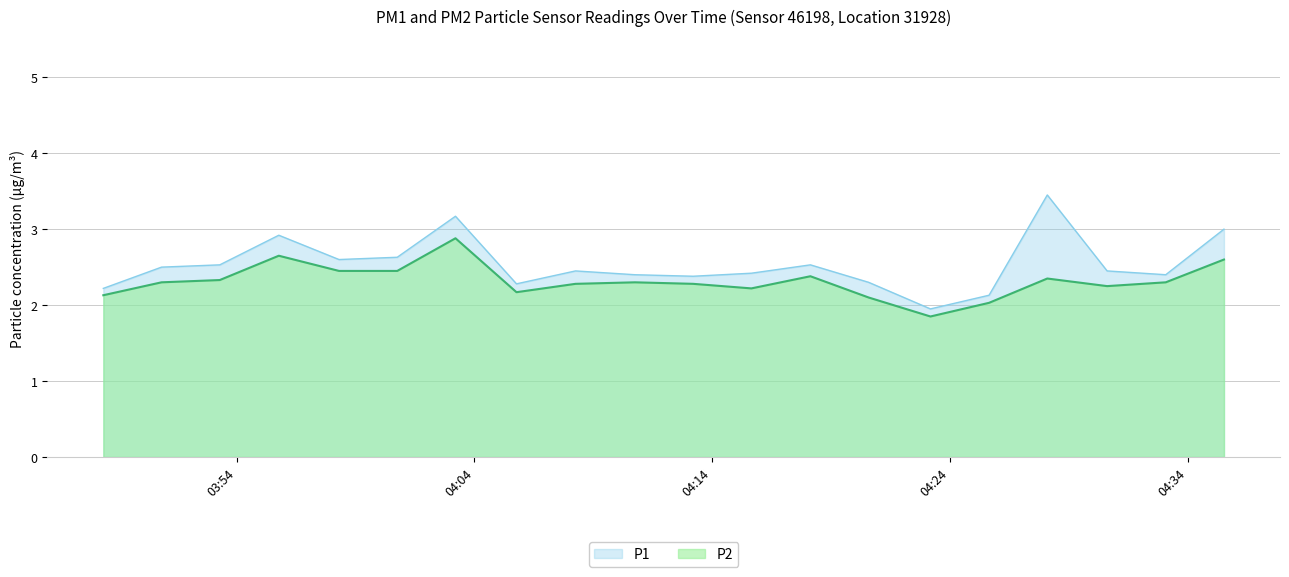

Which series changed the most between 2023-06-14T03:50:50 and 2023-06-14T03:55:46?

P1